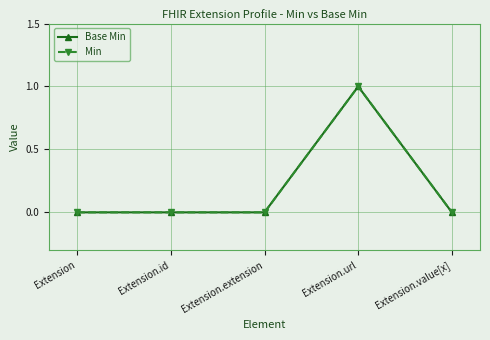

Does the chart have visible grid lines?

Yes